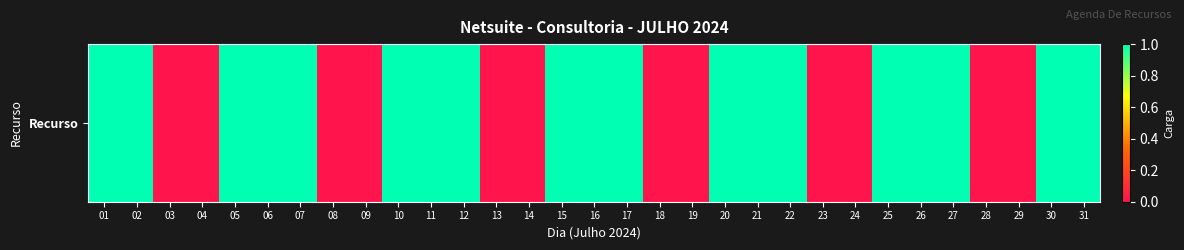

Reading left to right, list all the values displayed in this chart.

1	1	0	0	1	1	1	0	0	1	1	1	0	0	1	1	1	0	0	1	1	1	0	0	1	1	1	0	0	1	1